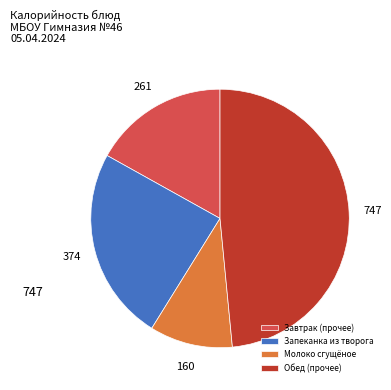

How many segments does this pie chart have?

4